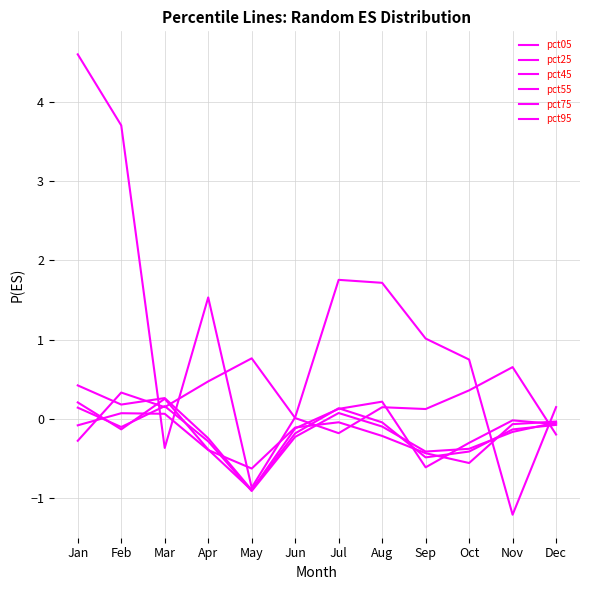

Reading left to right, what are all the values shown in this chart?

pct05: 4.6	3.7	-0.4	1.5	-0.9	0.0	1.8	1.7	1.0	0.7	-1.2	0.1
pct25: 0.4	0.2	0.3	-0.2	-0.9	-0.1	0.1	0.2	-0.6	-0.3	-0.0	-0.1
pct45: 0.2	-0.1	0.3	-0.4	-0.9	-0.2	0.1	-0.0	-0.5	-0.4	-0.1	-0.1
pct55: 0.1	-0.1	0.2	-0.3	-0.9	-0.2	0.1	-0.1	-0.4	-0.4	-0.2	-0.0
pct75: -0.1	0.1	0.1	-0.4	-0.6	-0.1	-0.0	-0.2	-0.4	-0.6	-0.1	-0.0
pct95: -0.3	0.3	0.1	0.5	0.8	0.0	-0.2	0.1	0.1	0.4	0.7	-0.2